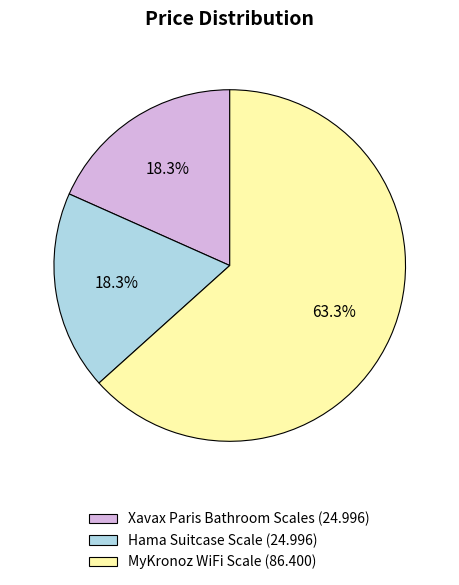

Does MyKronoz WiFi Scale account for over 50% of the chart?

Yes